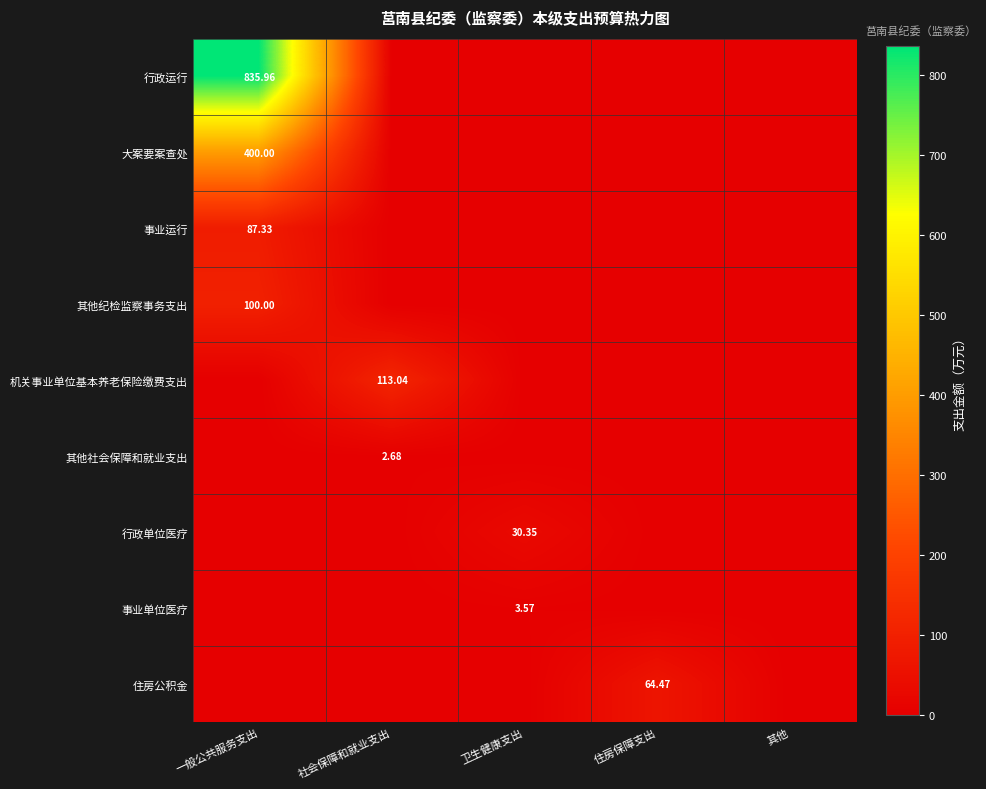

What is the difference between the highest and lowest values at 社会保障和就业支出?

113.0